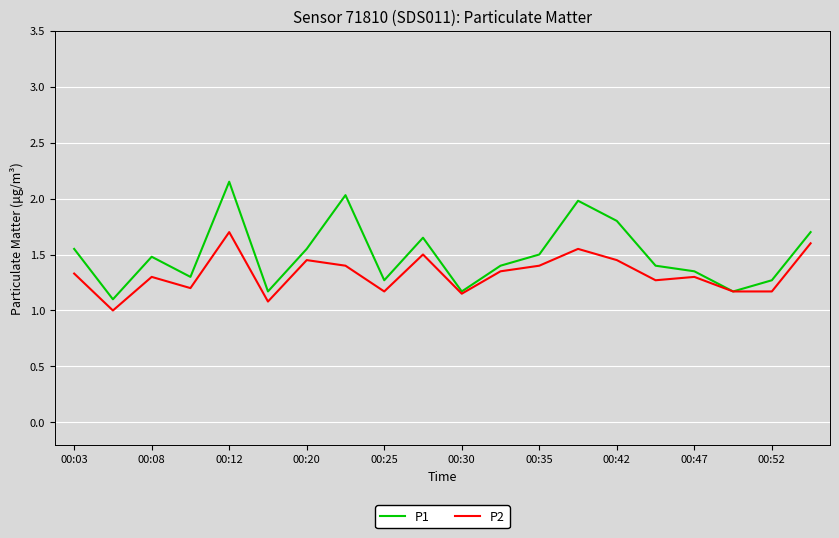

What is the lowest value of the P2 series?

1.0